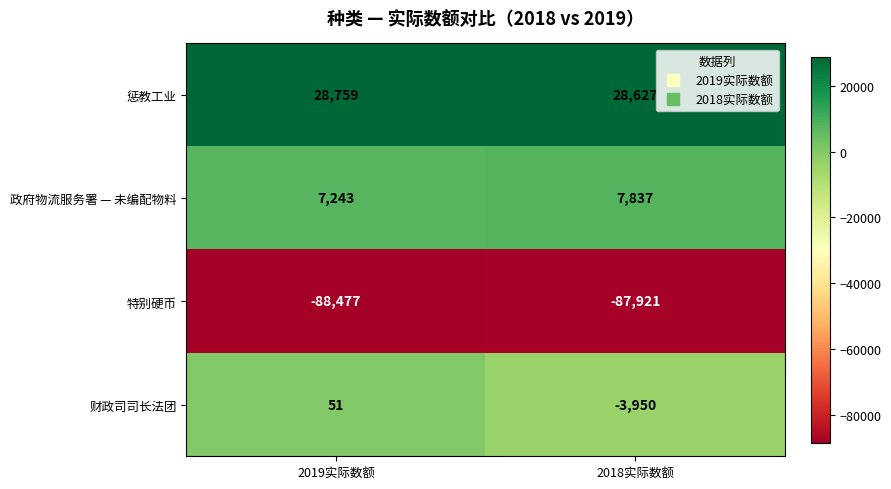

What is the difference between the maximum and minimum values in the 特别硬币 series?

556